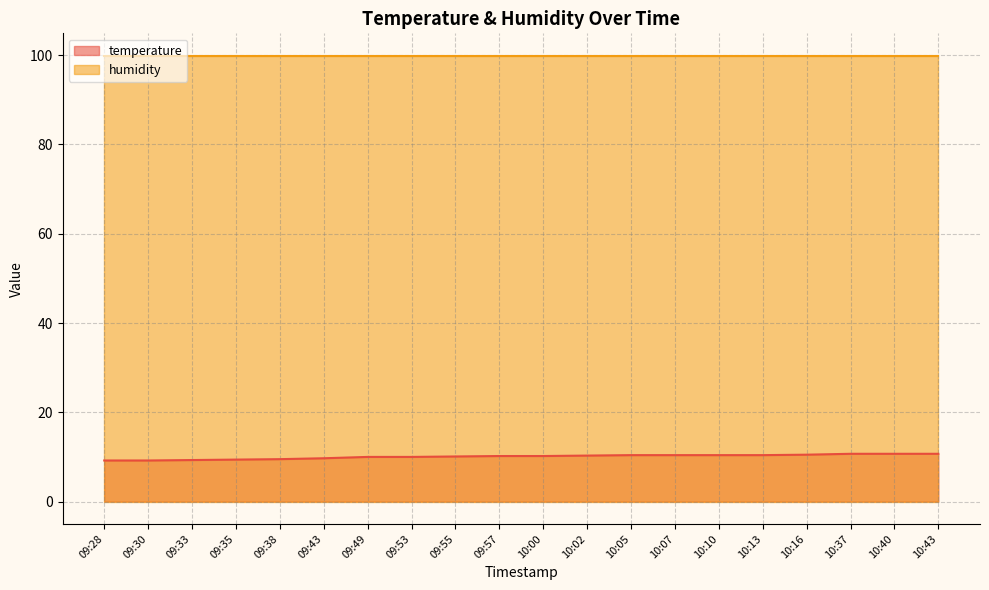

Which has a higher value, 09:55 or 10:13?

10:13